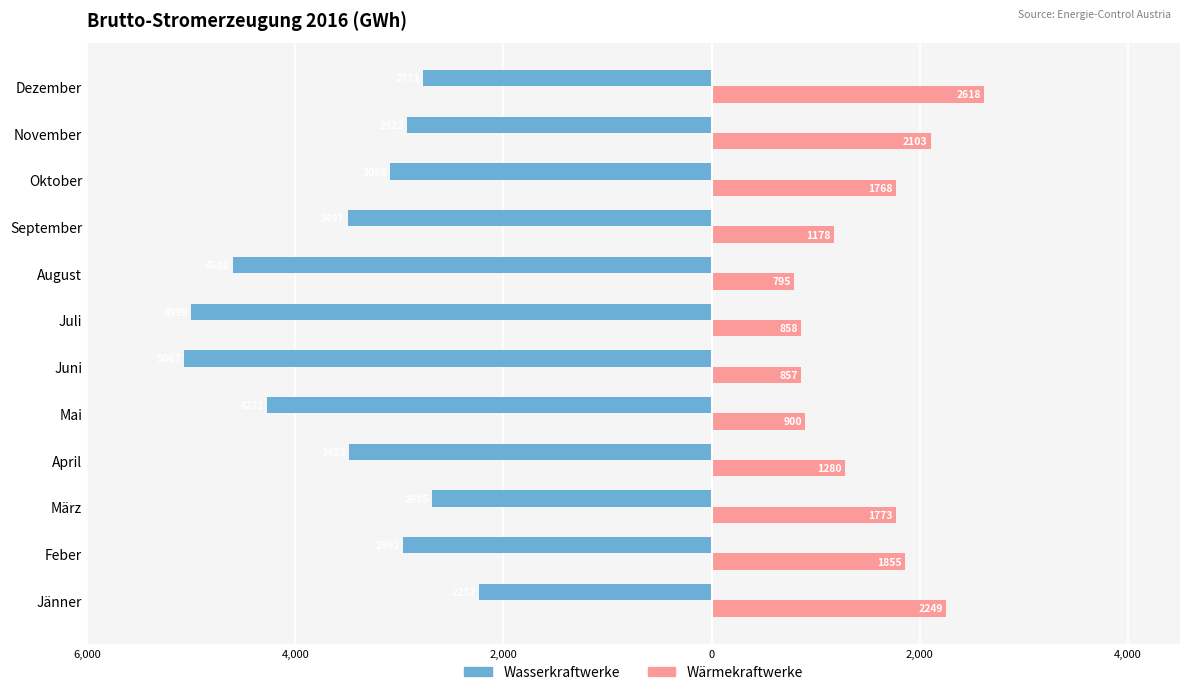

What are all the series names shown in the legend?

Wasserkraftwerke, Wärmekraftwerke